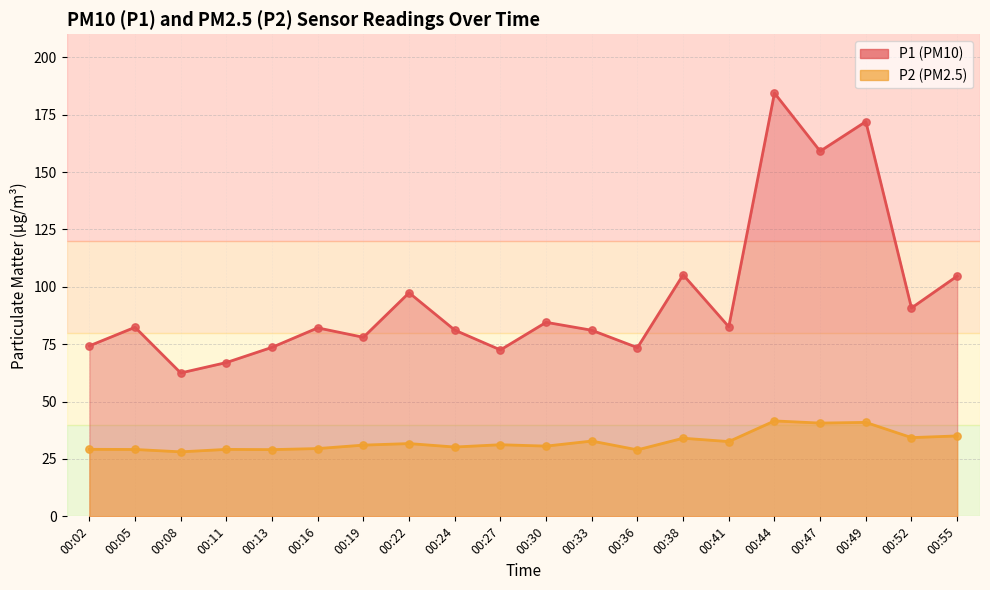

What are all the series names shown in the legend?

P1, P2